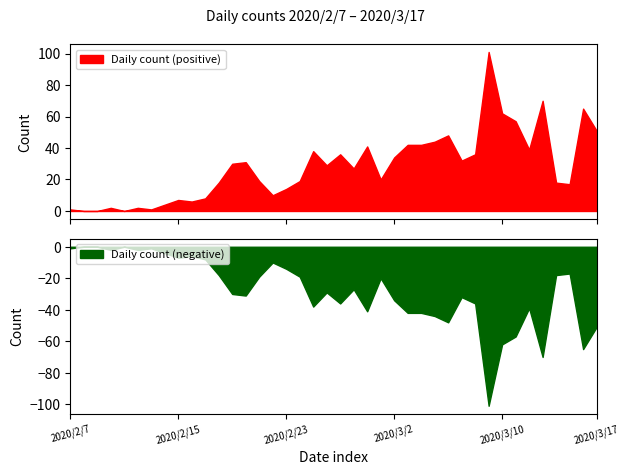

What is the difference between the maximum and minimum values in the Daily count series?

101